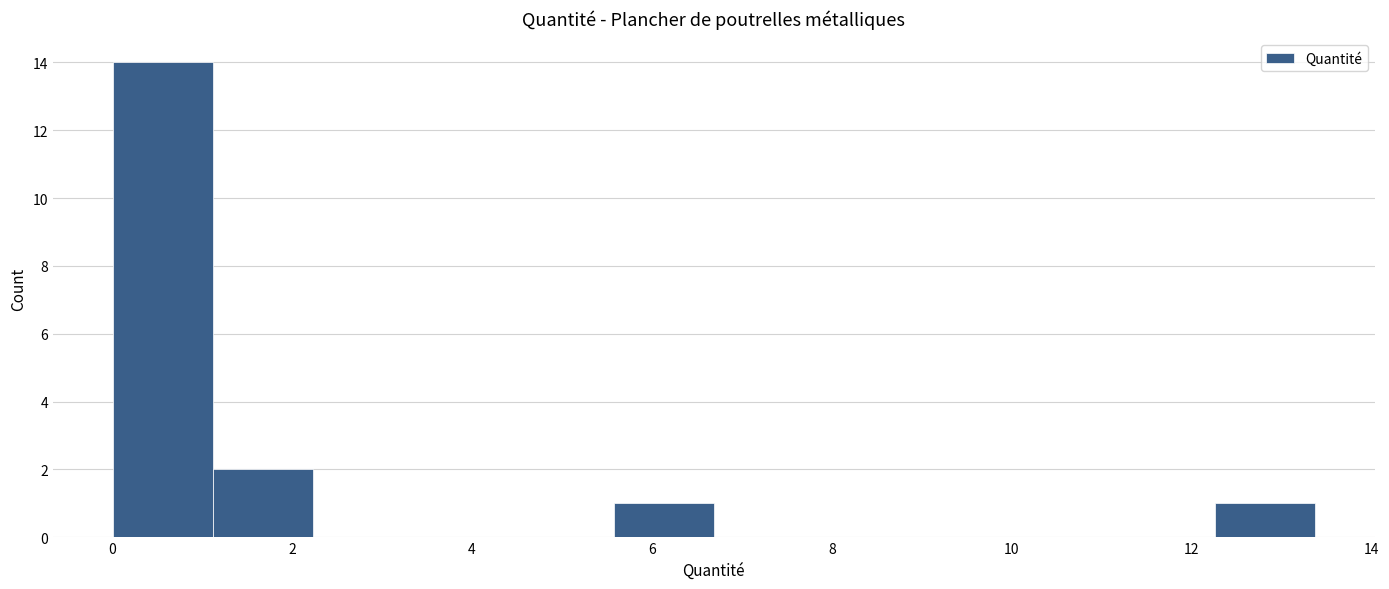

Over which range of the x-axis is the bar tallest?

0.0 to 1.2